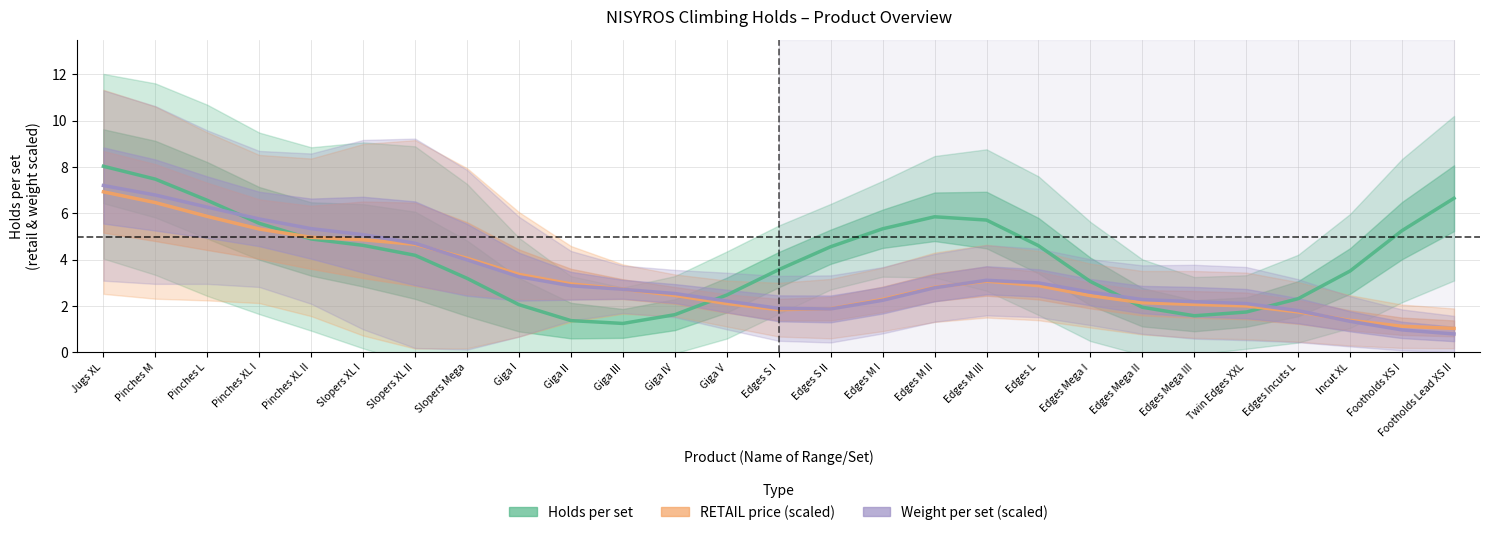

How many series are shown in this chart?

3